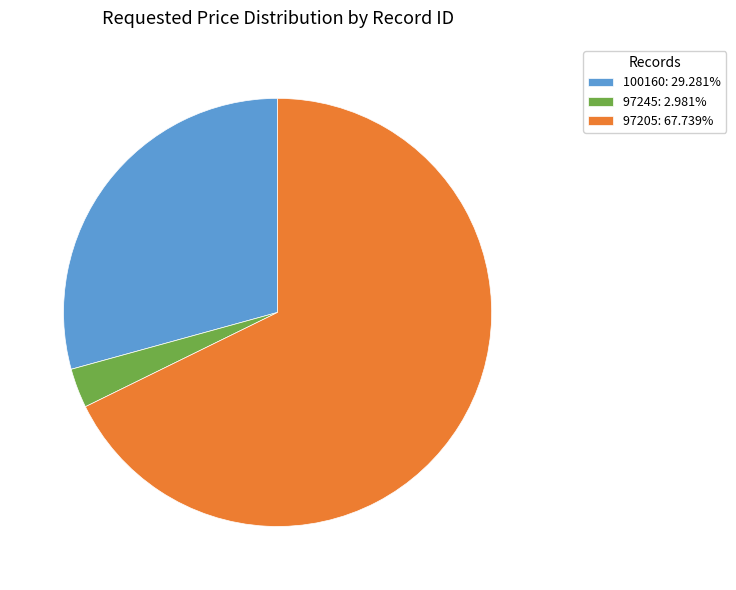

Count the number of slices in the pie.

3